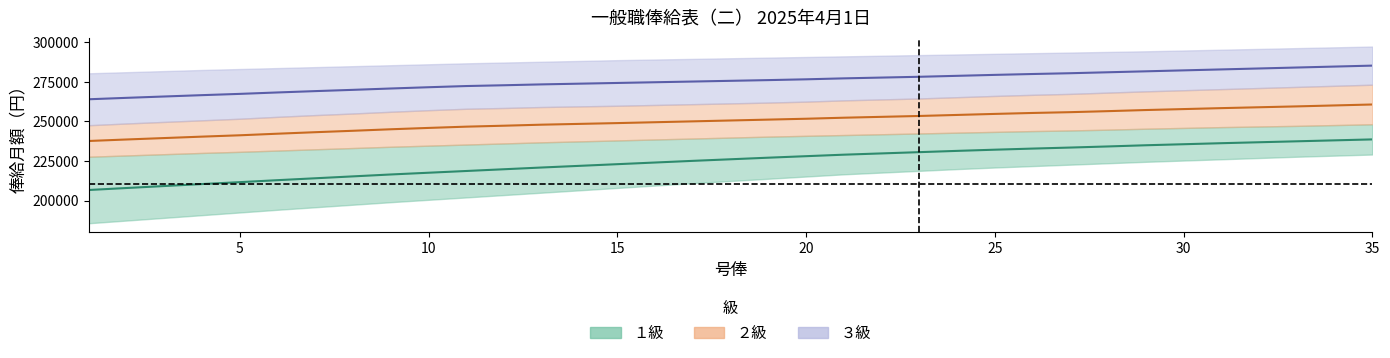

Reading left to right, what are all the values shown in this chart?

１級 中央: 206700	207950	209200	210450	211650	212900	214100	215300	216500	217600	218700	219800	220900	221950	223000	224050	225100	226100	227100	228050	229000	229800	230600	231400	232150	232850	233500	234200	234950	235600	236250	236850	237450	238050	238650
２級 中央: 237650	238600	239500	240400	241250	242250	243200	244100	245050	245900	246700	247300	247950	248450	248950	249500	250050	250600	251150	251700	252350	252900	253450	254100	254750	255350	255850	256500	257200	257800	258400	258950	259500	260100	260700
３級 中央: 264000	264900	265750	266600	267400	268300	269150	269950	270800	271600	272350	272850	273400	273850	274300	274750	275200	275650	276100	276600	277200	277700	278200	278800	279400	279950	280450	281050	281650	282250	282850	283450	284050	284650	285250